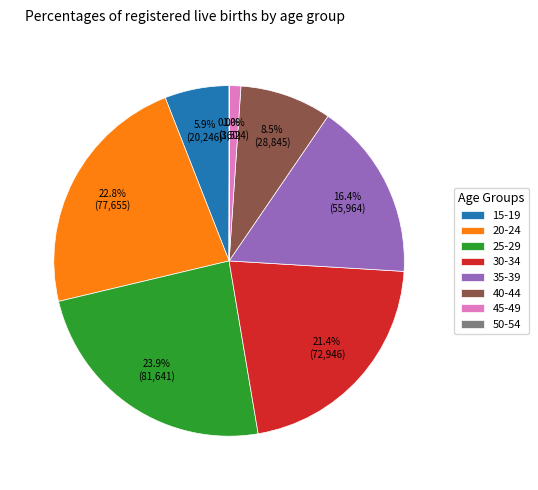

The 20-24 slice represents 23% of the pie. True or false?

True